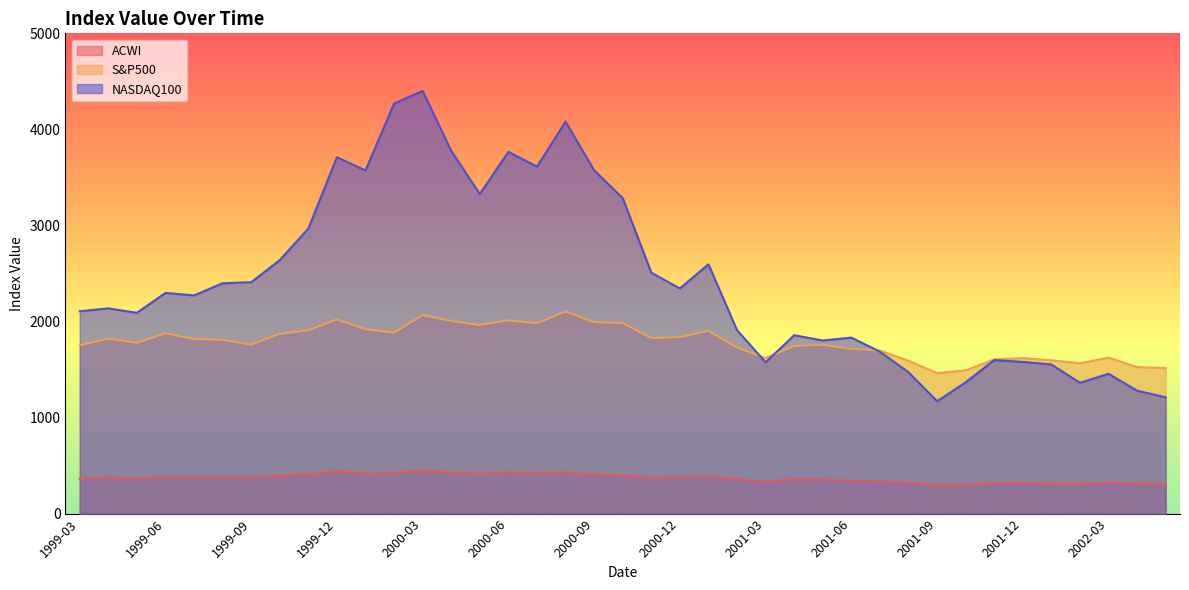

What is the label of the 14th point from the right?

2001-04